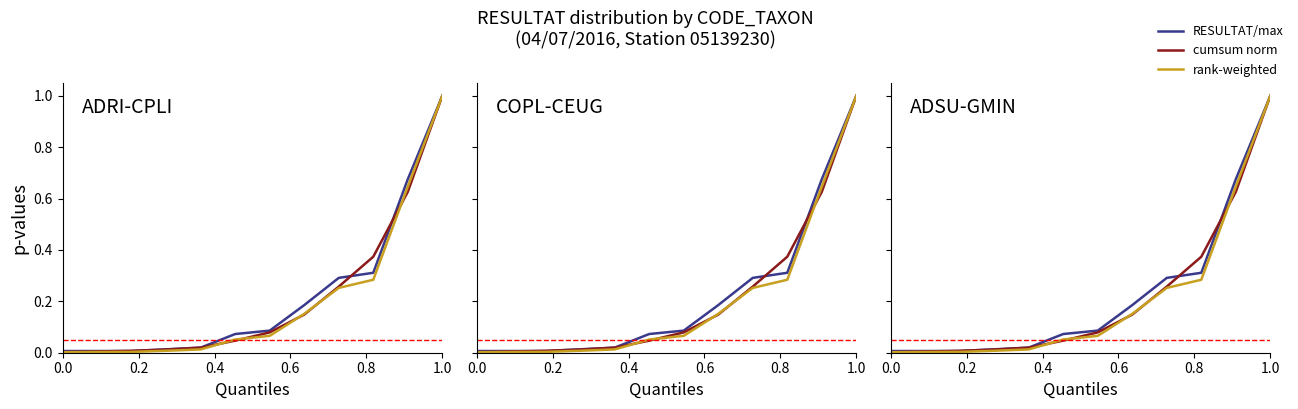

Which series has the largest range (max minus min)?

rank-weighted